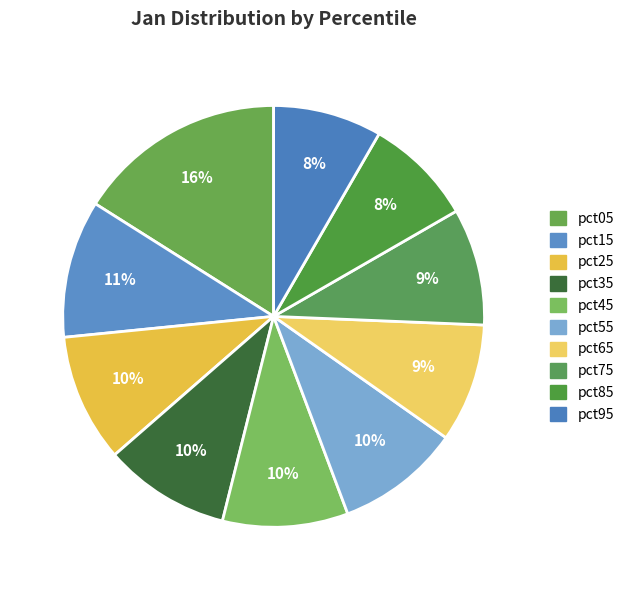

Combined, do pct55 and pct85 account for over 50%?

No